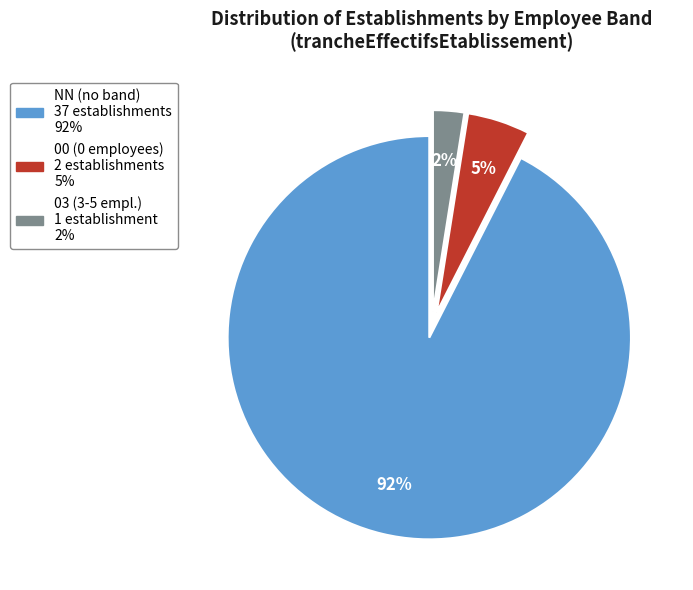

To the nearest percent, what is the average slice percentage?

33%